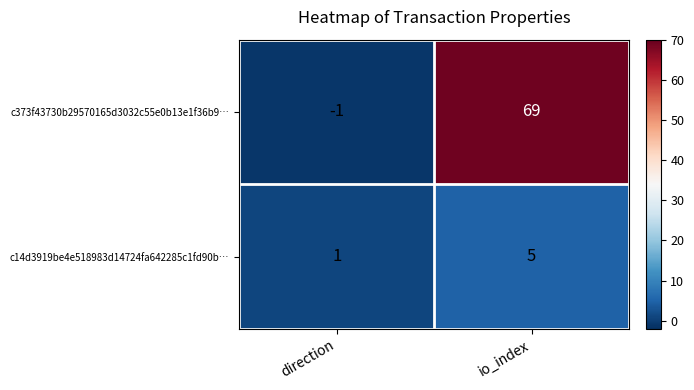

List the series in order of their peak value, highest first.

c373f43730b29570165d3032c55e0b13e1f36b9…, c14d3919be4e518983d14724fa642285c1fd90b…